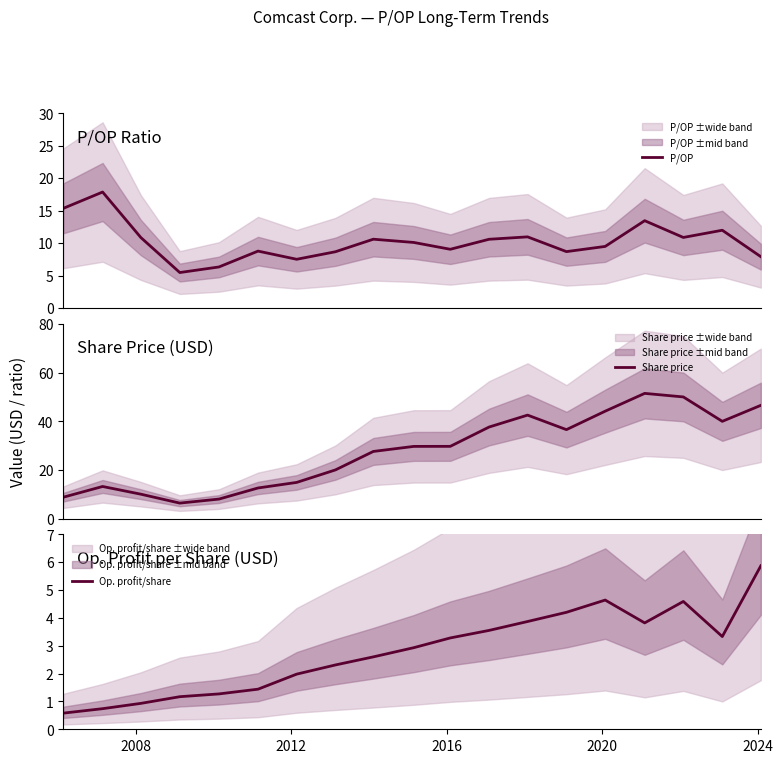

What is the minimum value for Share price?

6.4